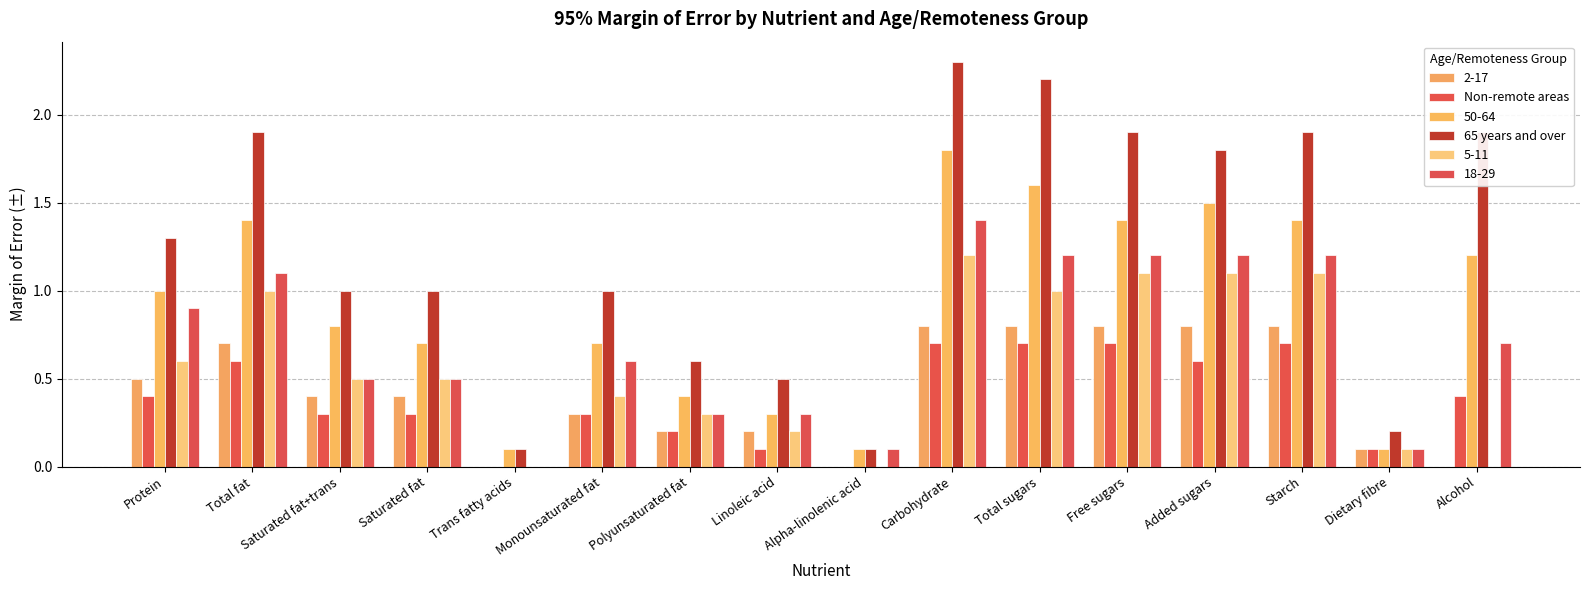

Are the bars horizontal?

No